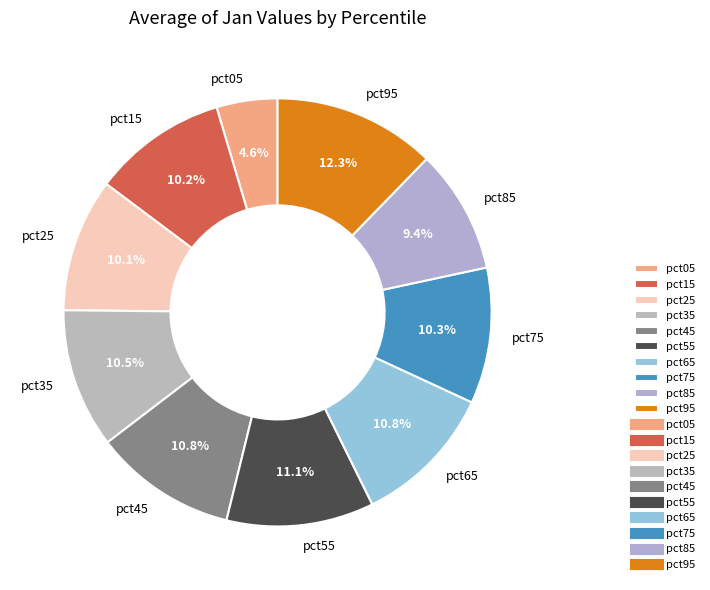

How many segments does this pie chart have?

10